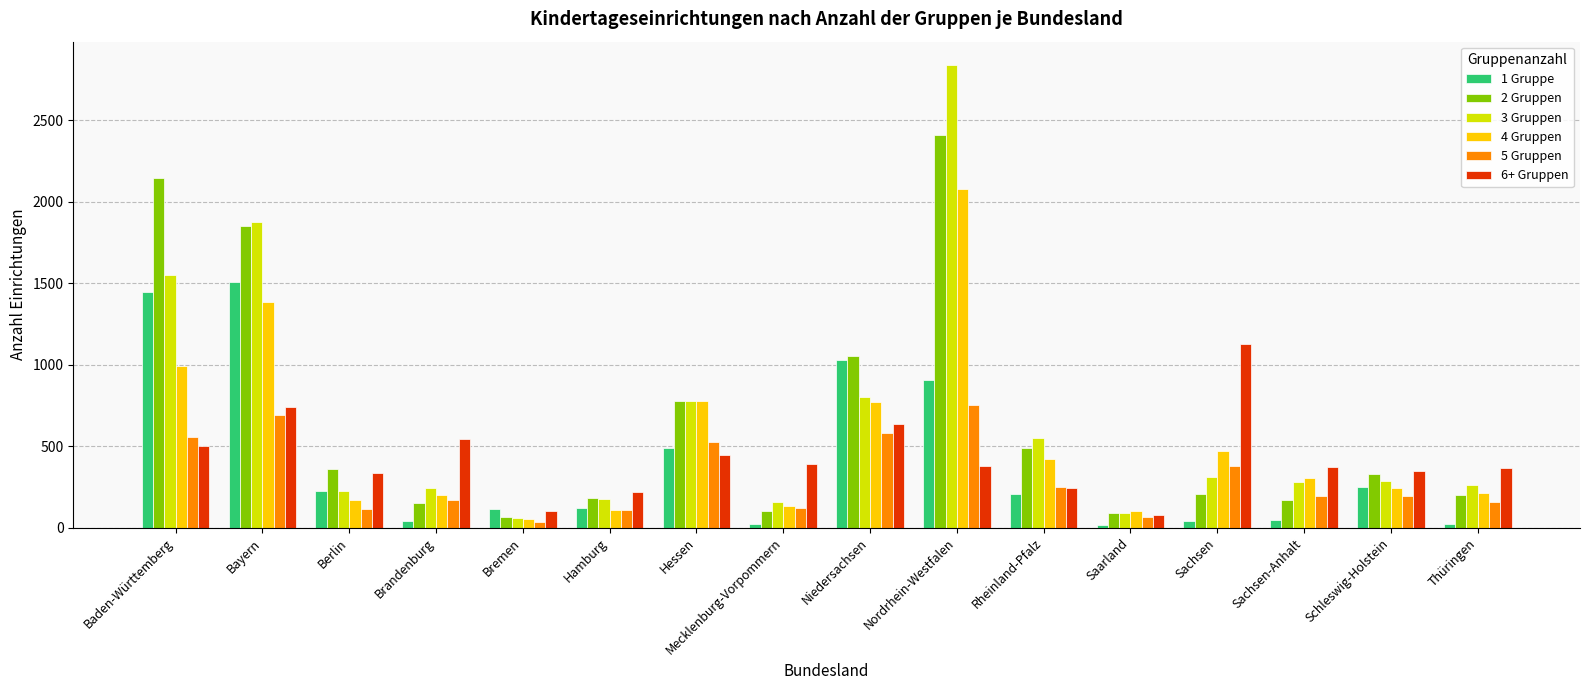

The value of 5 Gruppen at Saarland is 65. True or false?

True